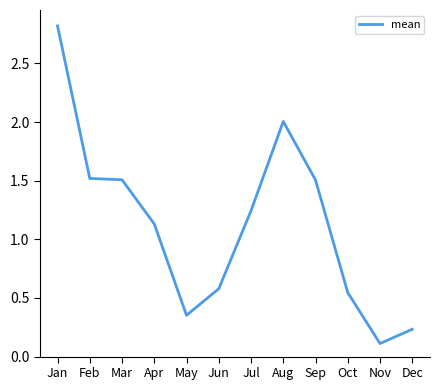

The value at Jul is 0.9. True or false?

False